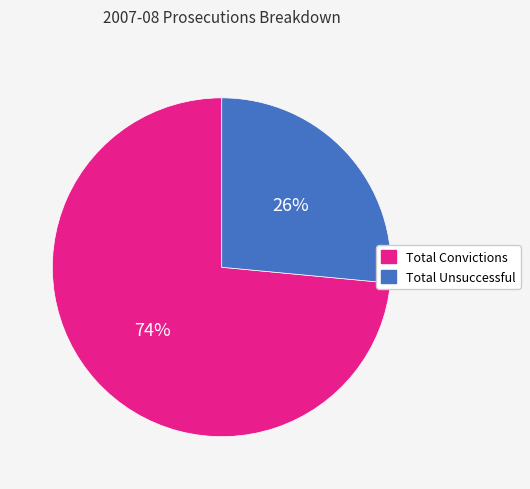

How many slices are in this pie chart?

2